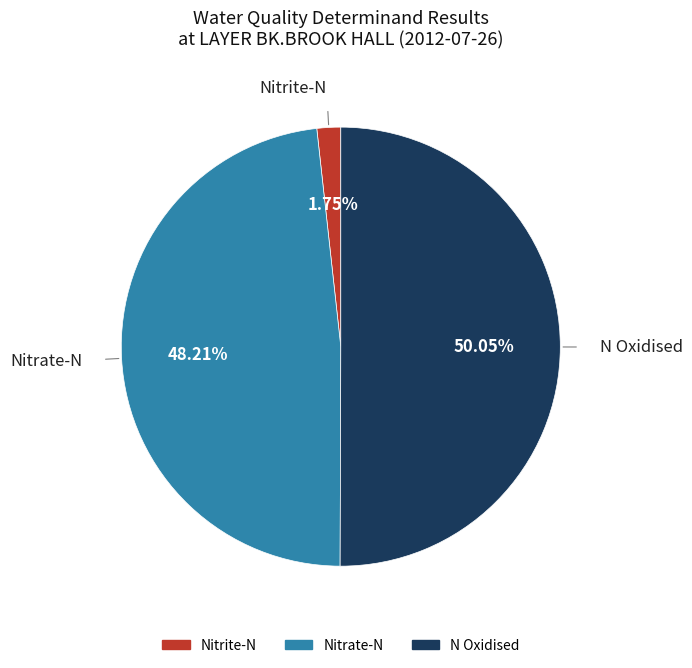

Combined, do Nitrite-N and N Oxidised account for over 50%?

Yes